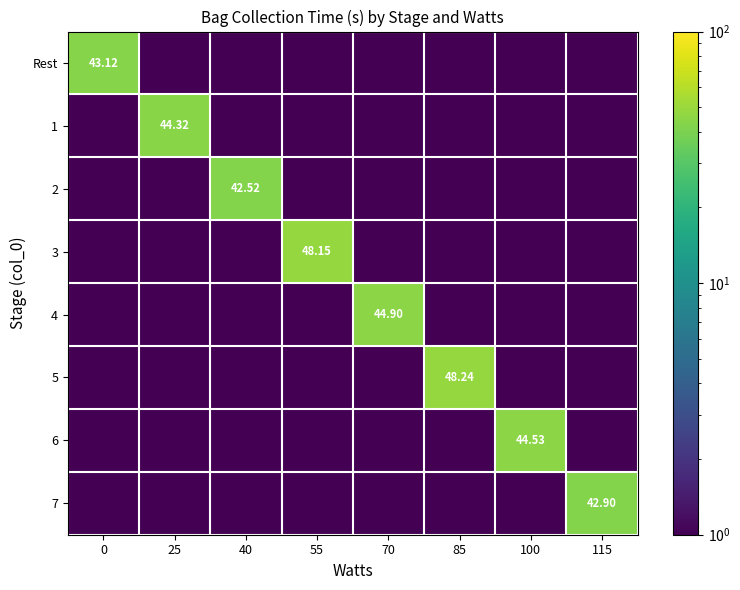

Is the value of 3 at 70 greater than the value of 4 at 70?

No